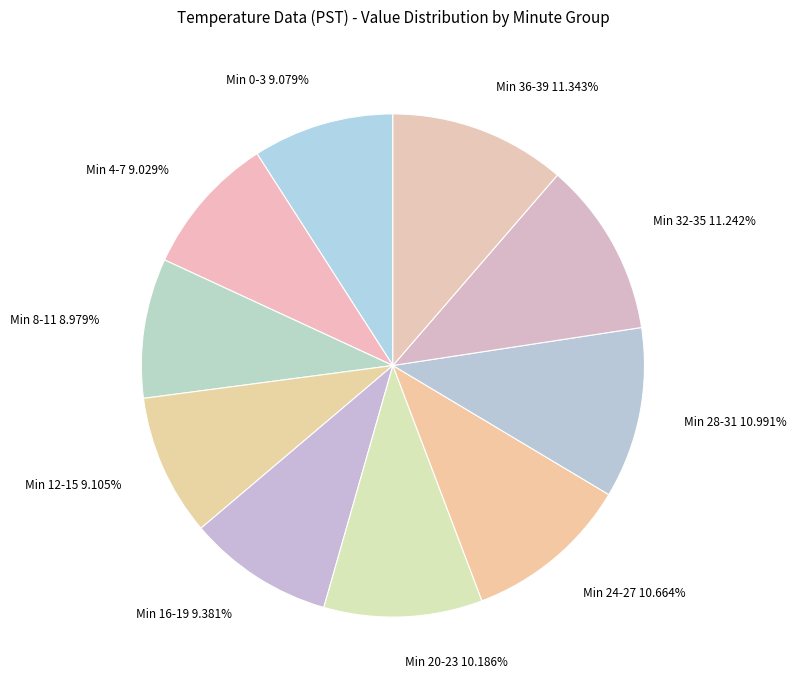

Combined, do Min 0-3 9.079% and Min 16-19 9.381% account for over 50%?

No